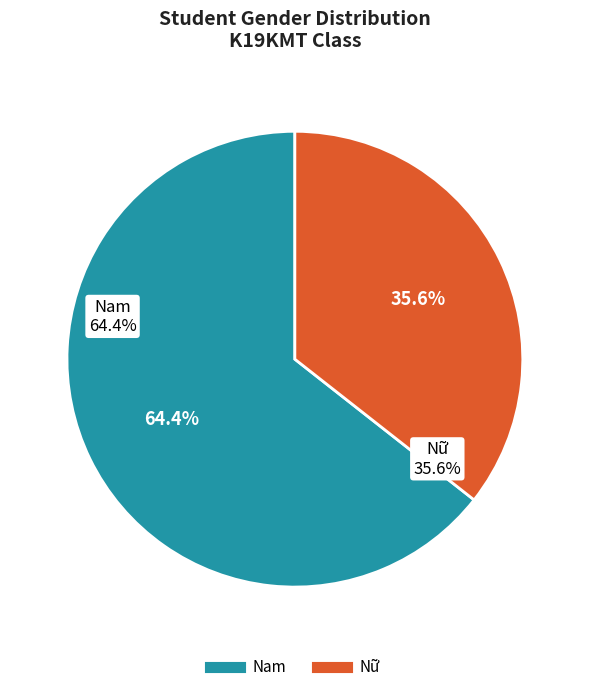

What is the majority slice?

Nam